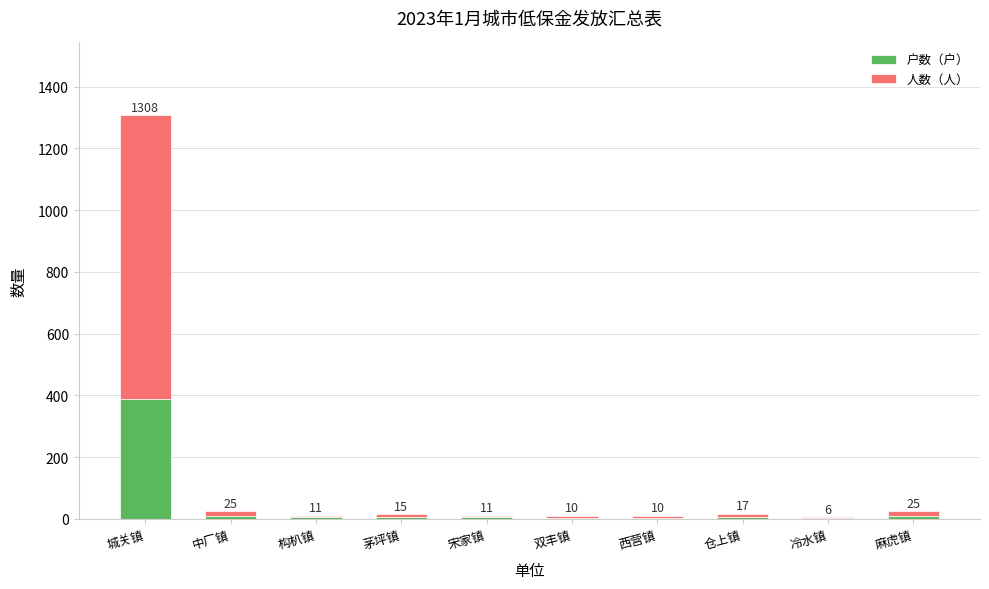

What is the total value across all series at 双丰镇?

10